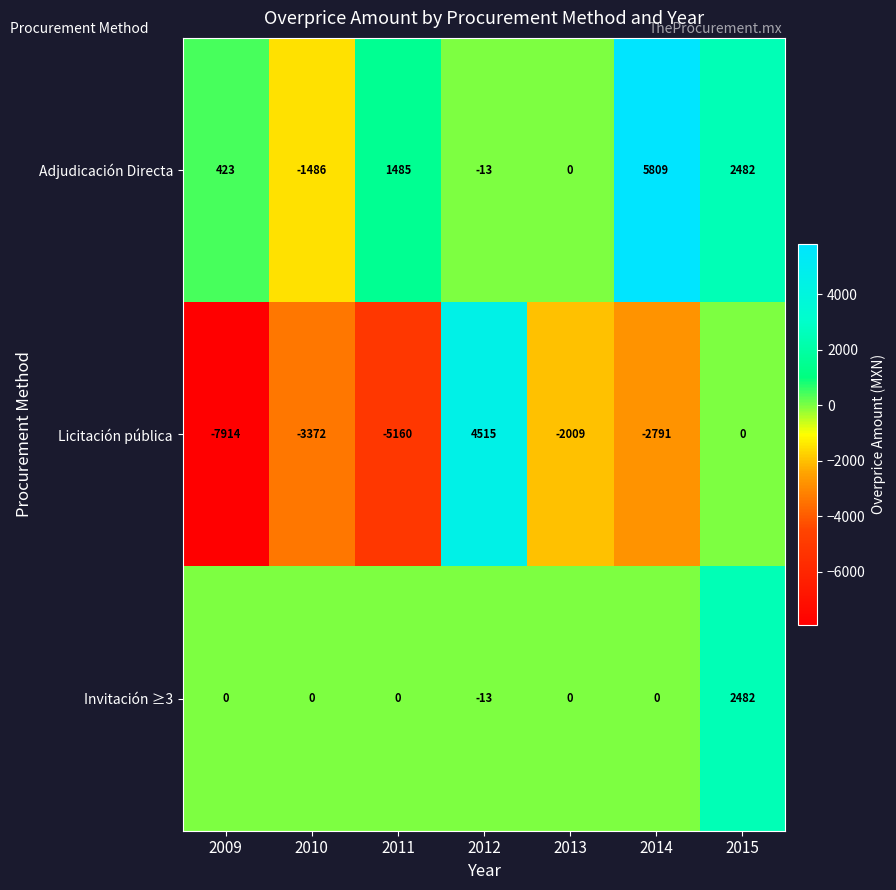

Where does the Licitación pública series first go above -2791?

2012